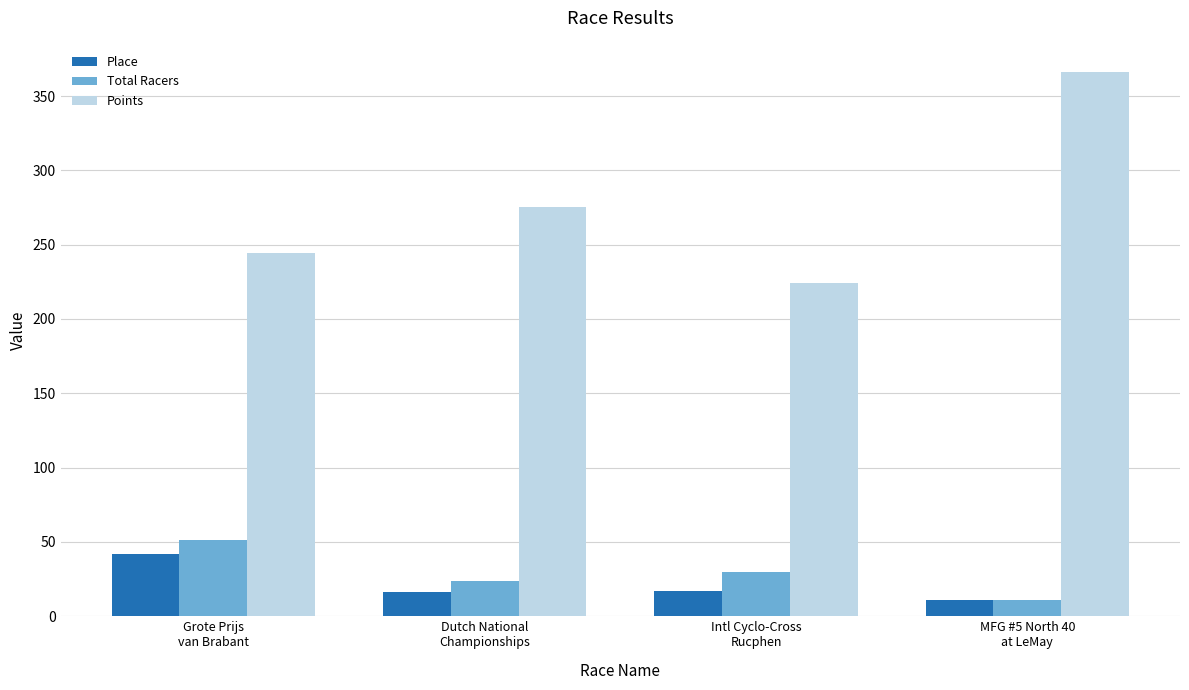

What is the difference between the second highest and minimum values in the Points series?

51.0